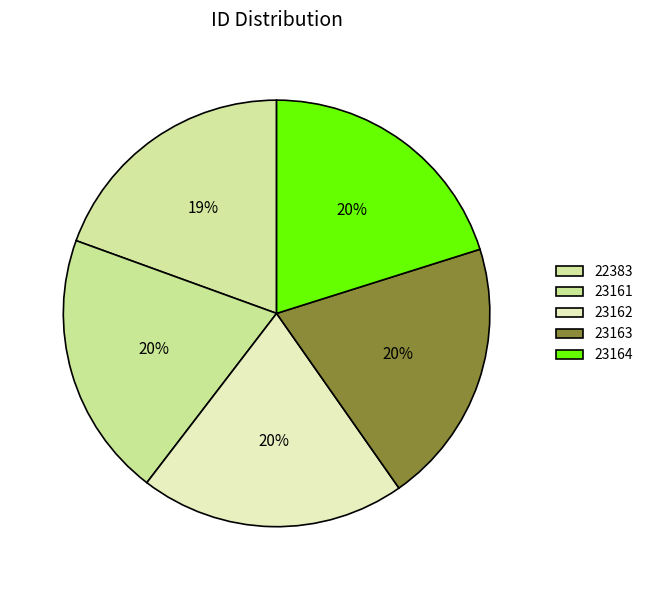

How many segments does this pie chart have?

5